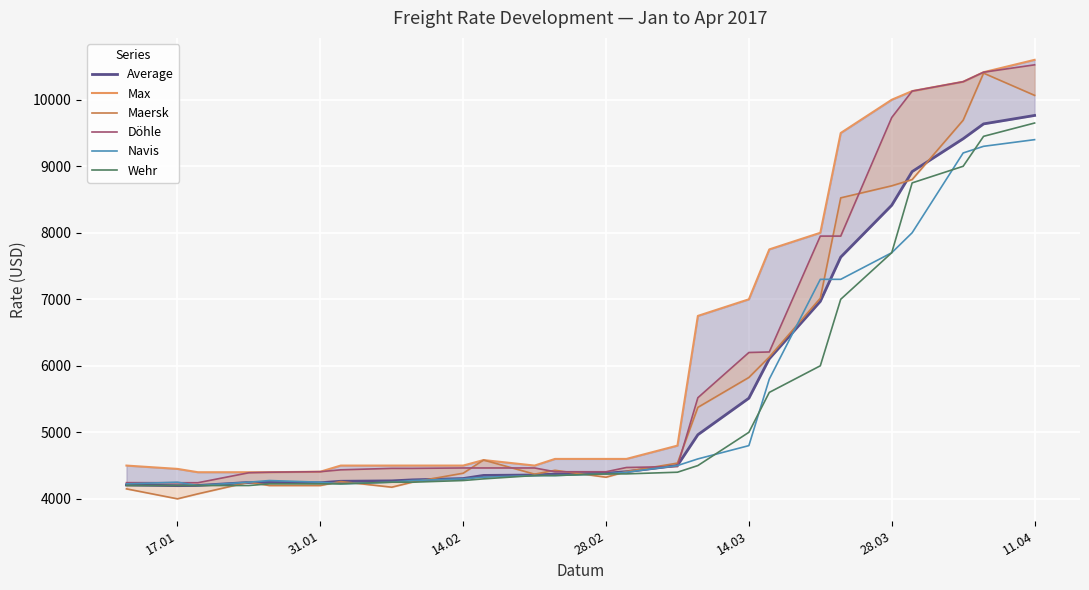

Which series ends up on top after the final intersection of Average and Maersk?

Maersk